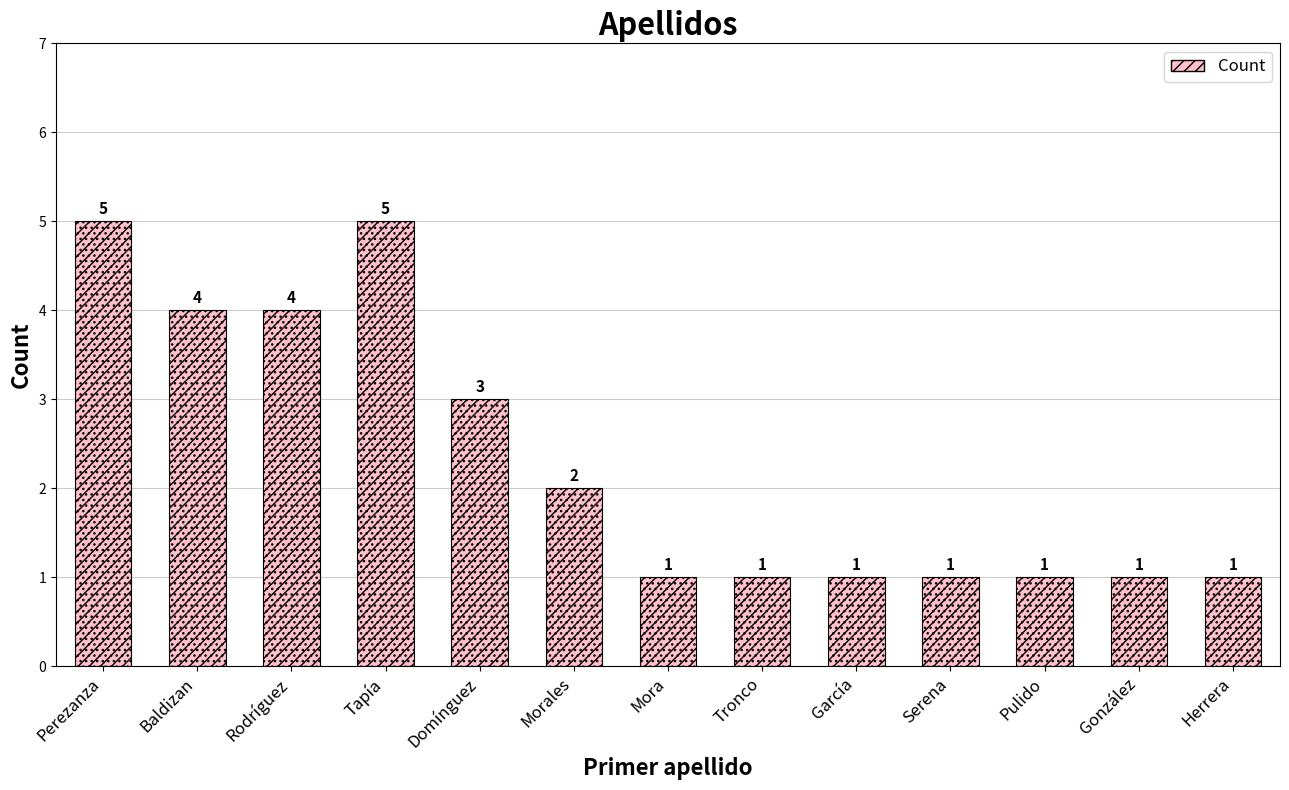

What is the label of the 9th bar from the right?

Domínguez